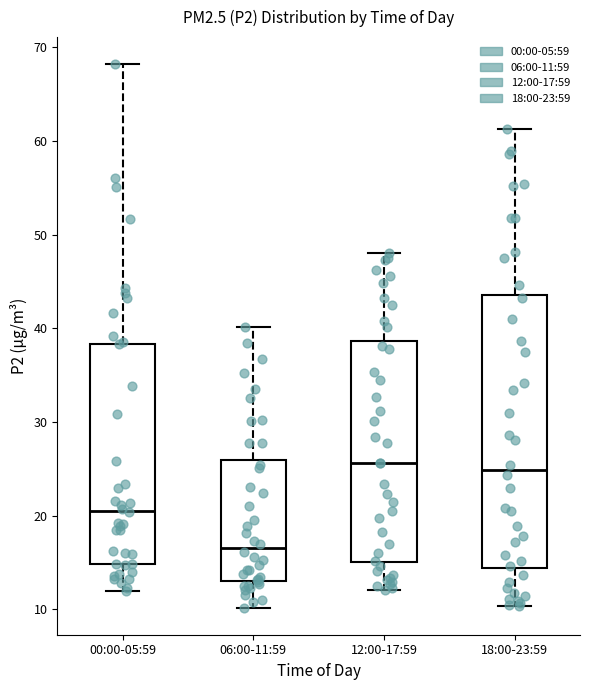

Where does the upper whisker of the box for 12:00-17:59 end on the y-axis? The values are not printed on the chart, so give them approximately, as read against the axis.

48